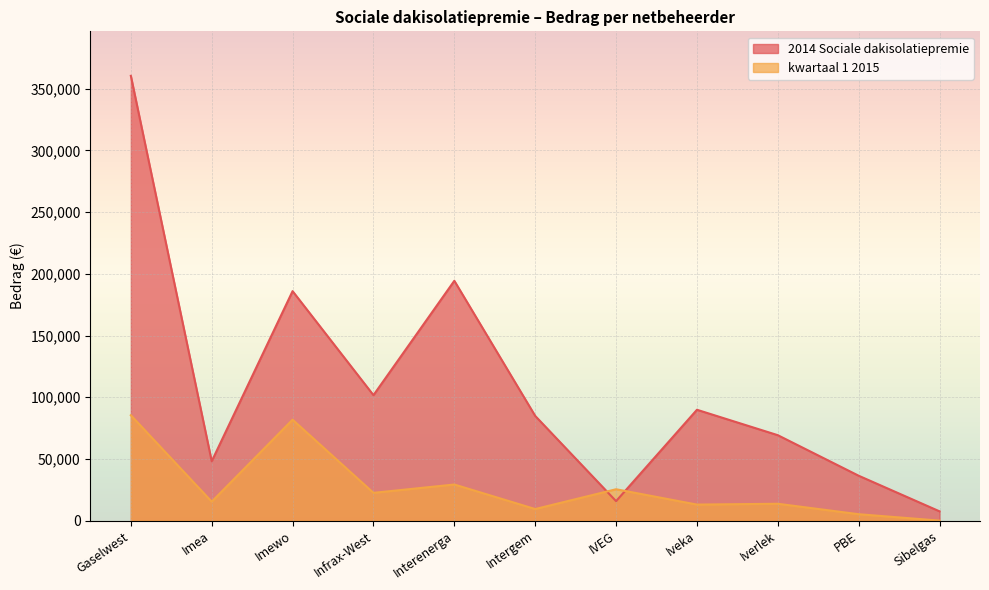

In kwartaal 1 2015, how many points are lower than both neighbors (excluding endpoints)?

4